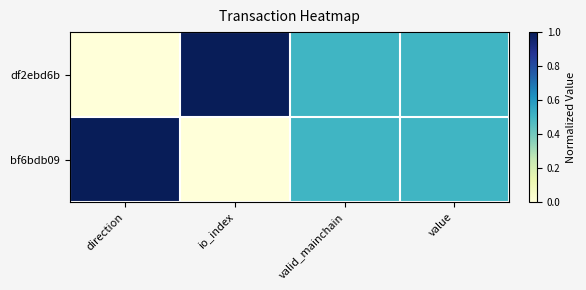

Rank the series by their maximum value, from lowest to highest.

df2ebd6b, bf6bdb09